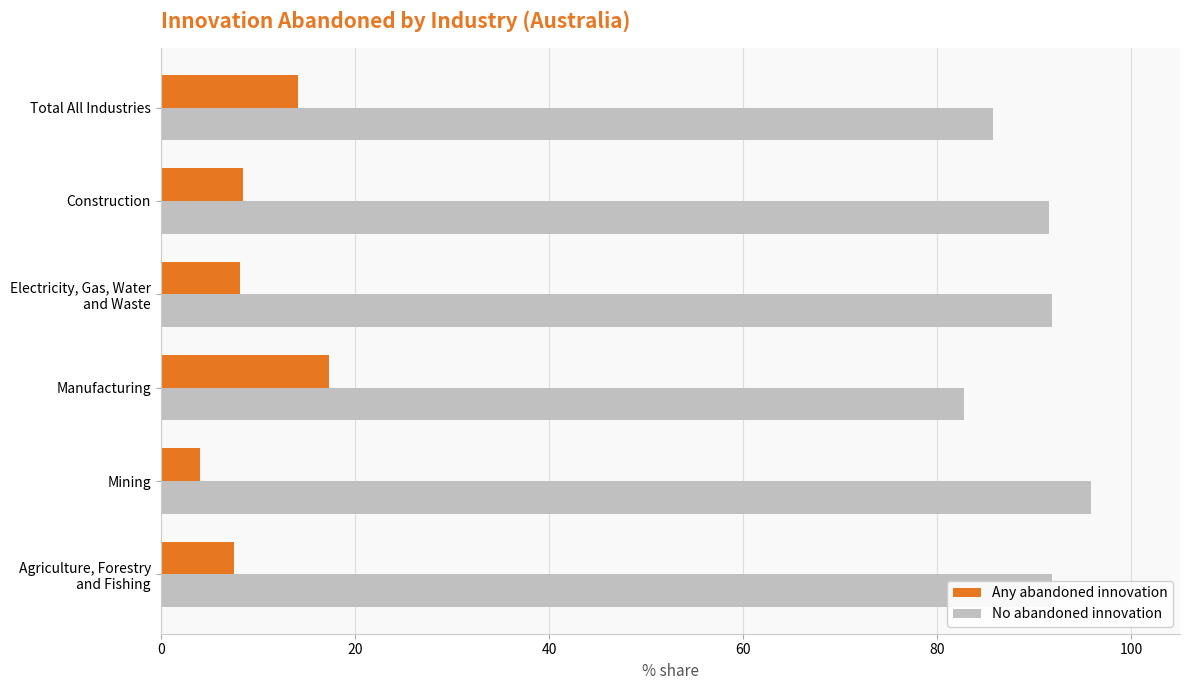

Which series has the largest total across all categories?

No abandoned innovation